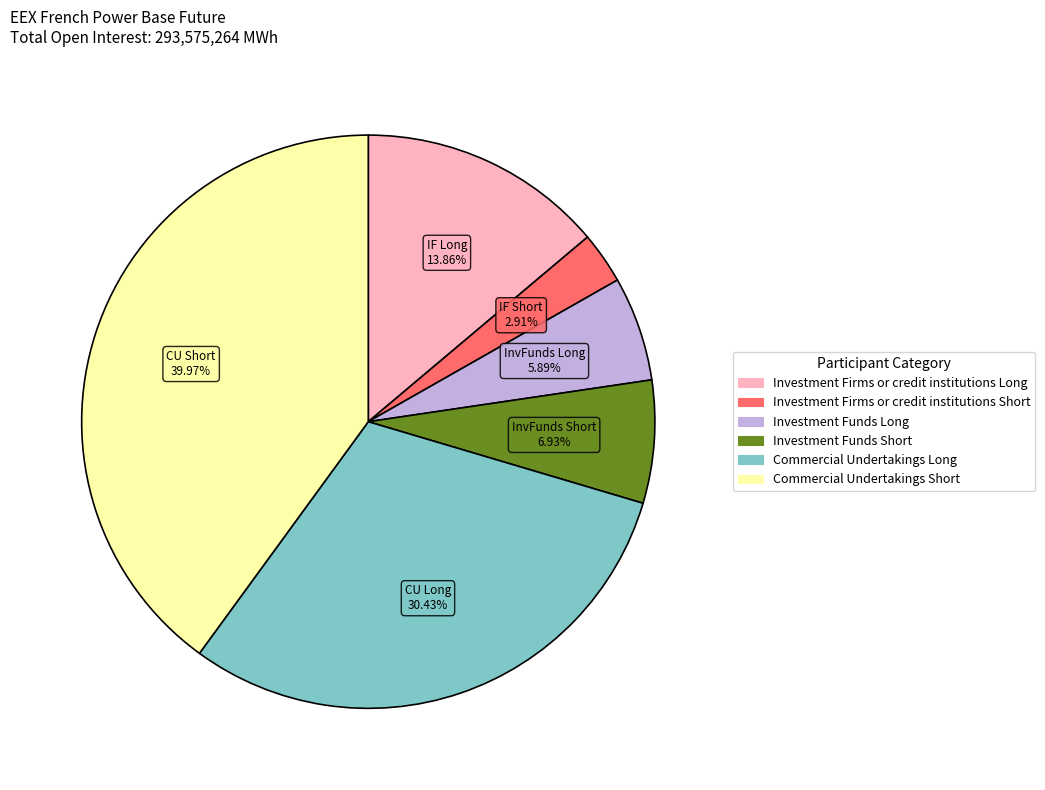

What percentage is the Investment Firms or credit institutions Long slice, to the nearest percent?

14%